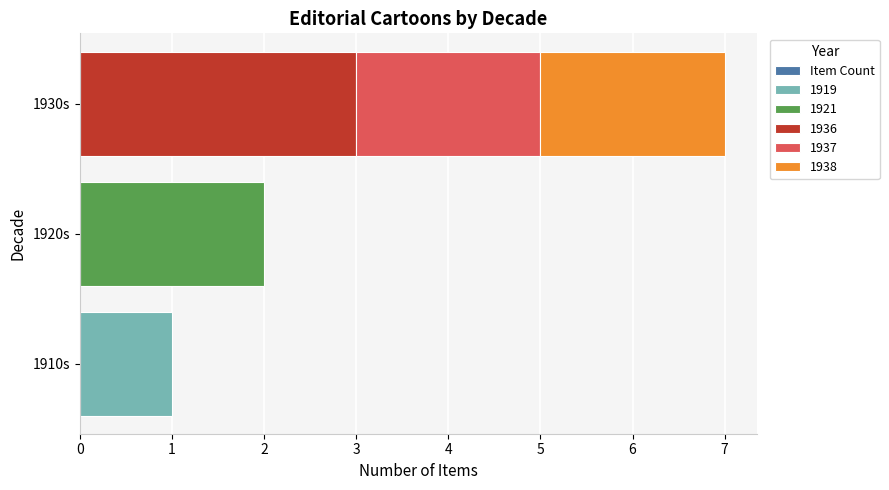

What is the difference between the maximum and minimum values?

6